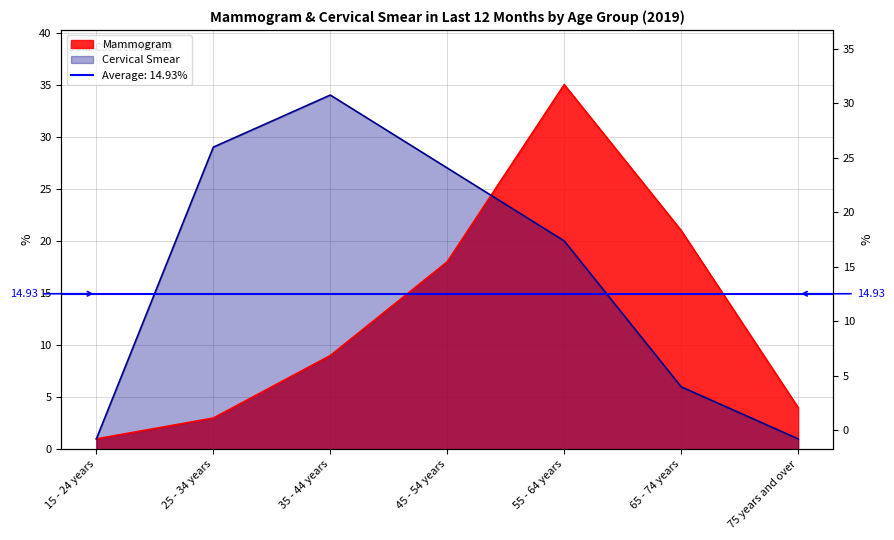

Which series has the largest total across all categories?

Cervical Smear